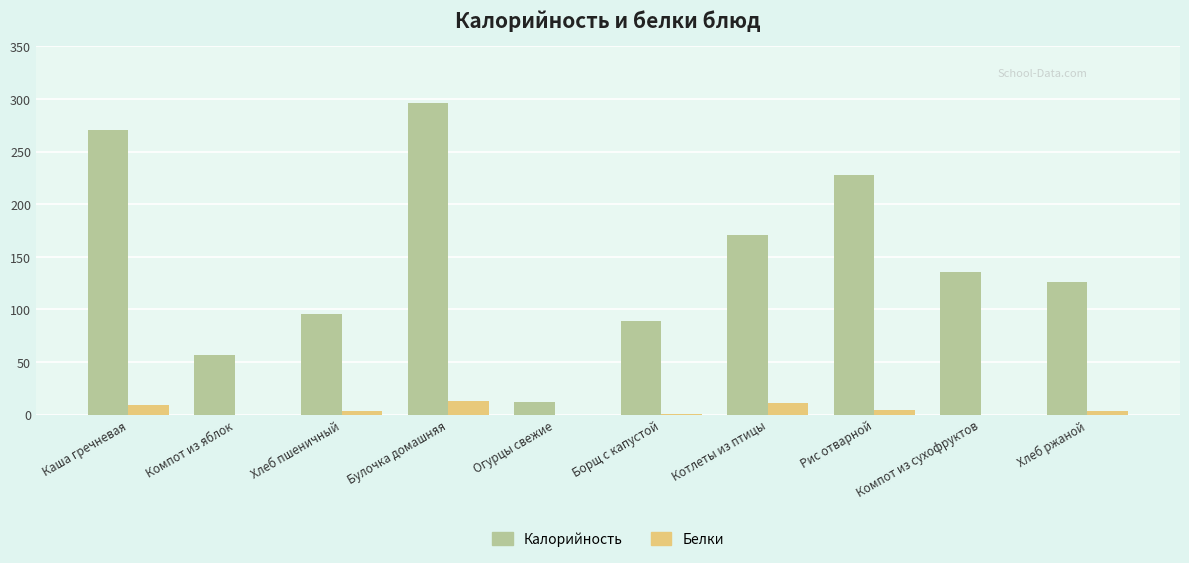

What is the sum of all Калорийность values?

1482